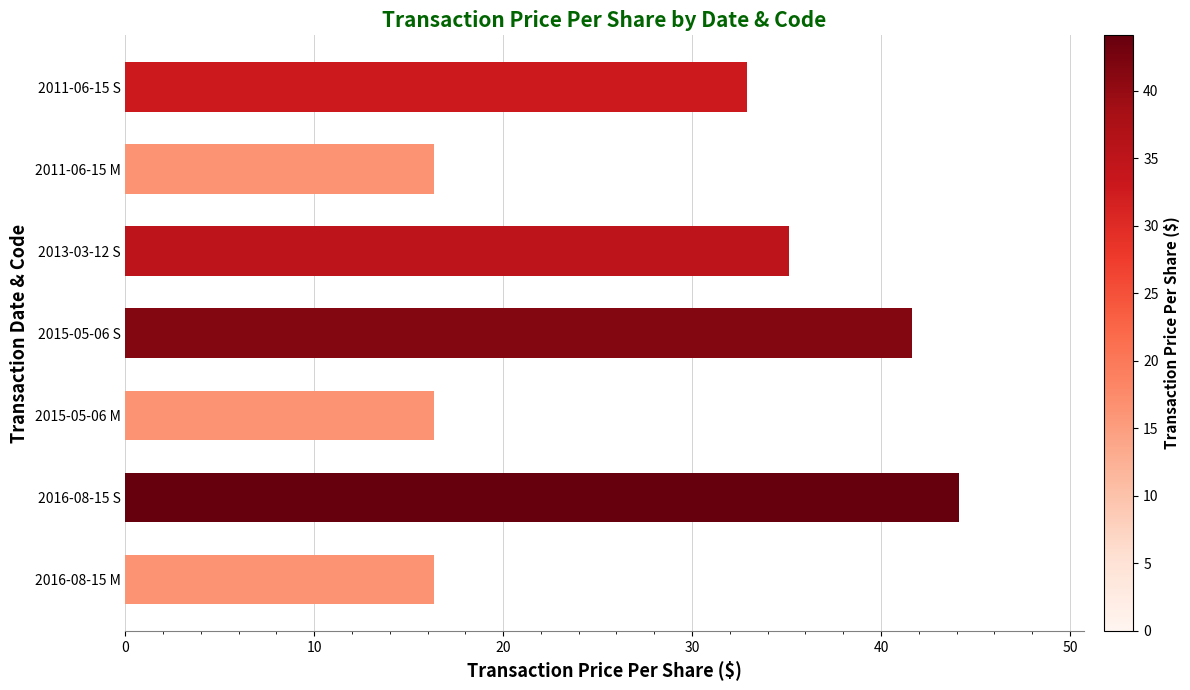

What is the greatest value displayed?

44.1